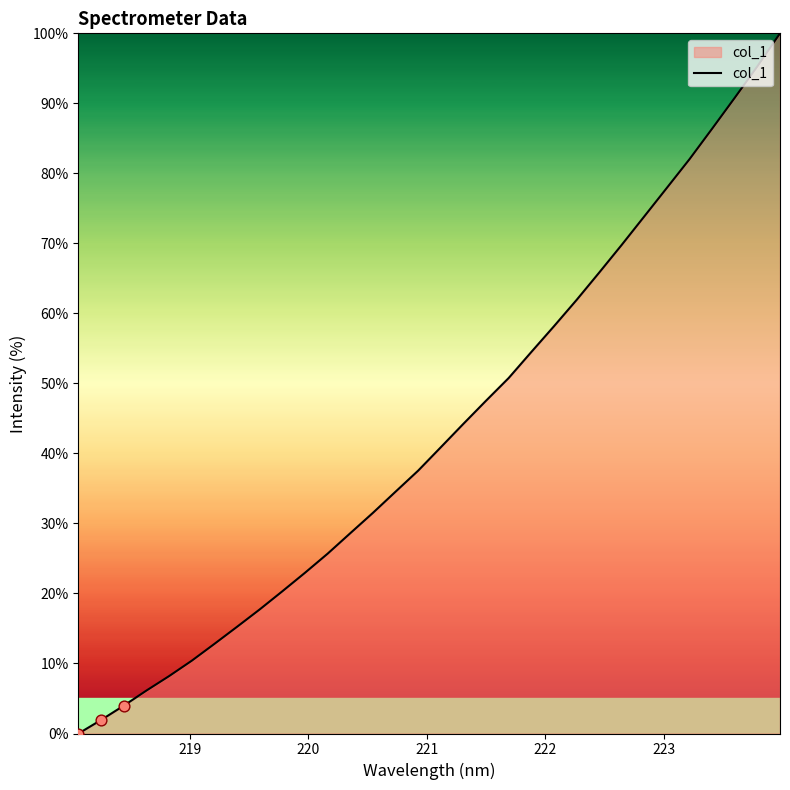

What is the greatest value displayed?

100.0